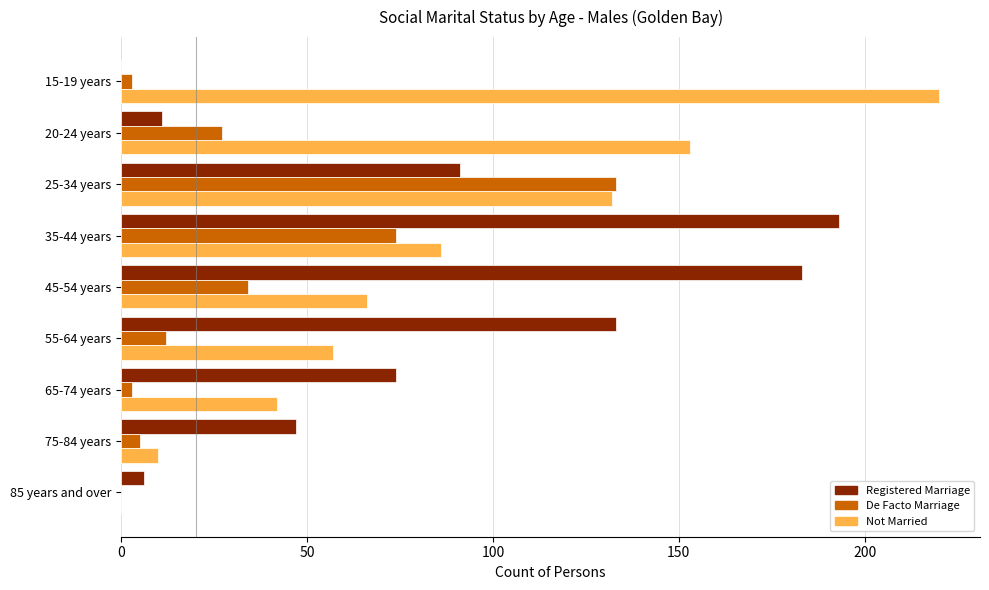

How many values in Not Married are above zero?

8